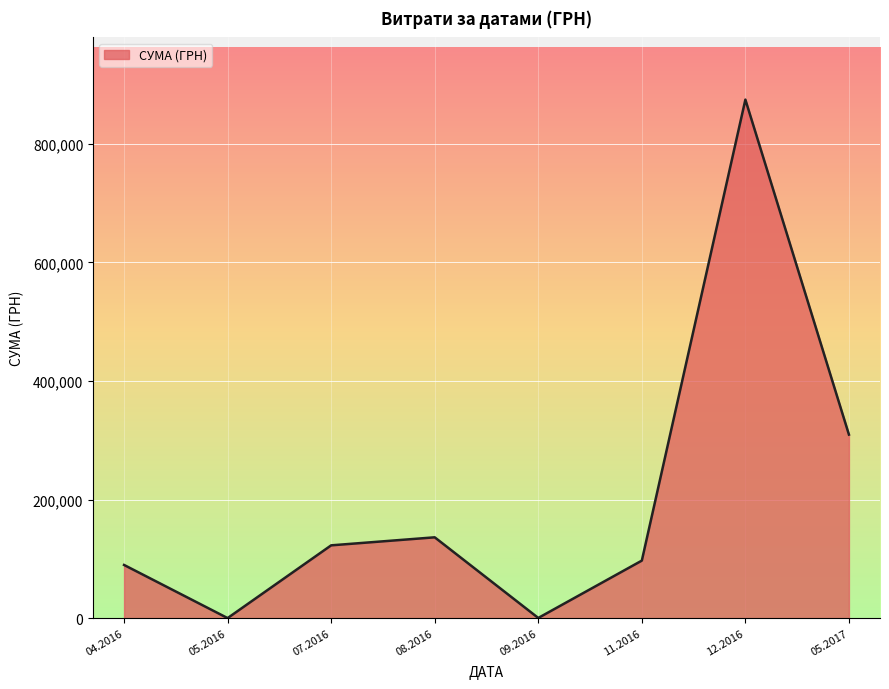

How many interior local peaks (higher than both neighbors) does the data have?

2